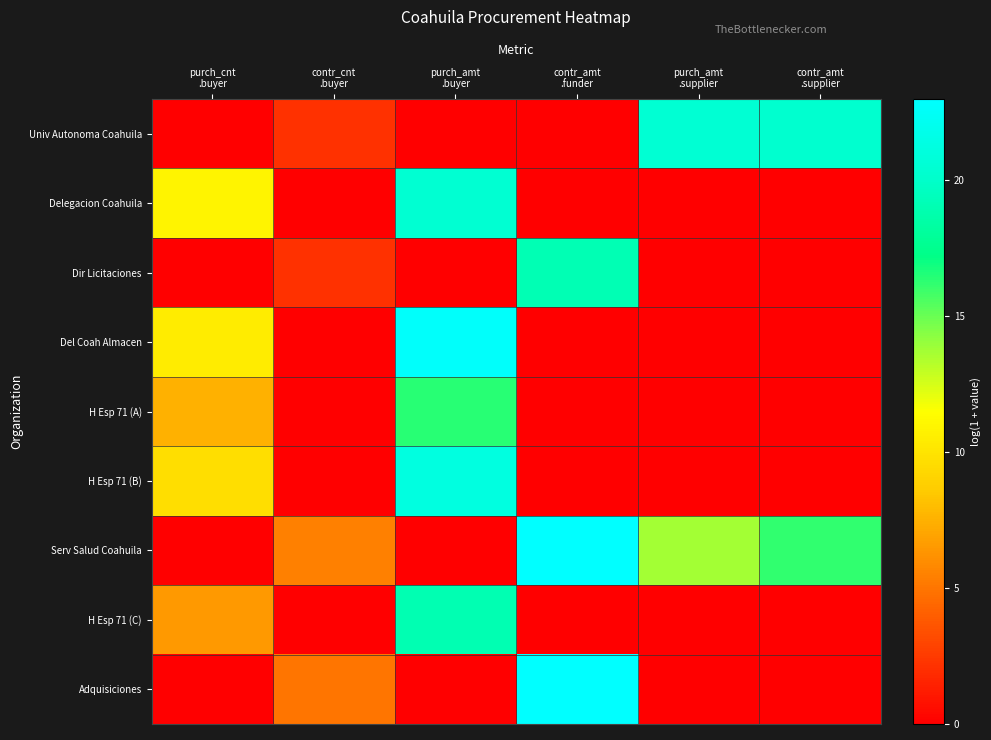

Reading left to right, list all the values displayed in this chart.

Univ Autonoma Coahuila: purch_cnt
.buyer=0.0	contr_cnt
.buyer=2.1	purch_amt
.buyer=0.0	contr_amt
.funder=0.0	purch_amt
.supplier=20.5	contr_amt
.supplier=20.3
Delegacion Coahuila: purch_cnt
.buyer=10.9	contr_cnt
.buyer=0.0	purch_amt
.buyer=20.5	contr_amt
.funder=0.0	purch_amt
.supplier=0.0	contr_amt
.supplier=0.0
Dir Licitaciones: purch_cnt
.buyer=0.0	contr_cnt
.buyer=2.1	purch_amt
.buyer=0.0	contr_amt
.funder=19.0	purch_amt
.supplier=0.0	contr_amt
.supplier=0.0
Del Coah Almacen: purch_cnt
.buyer=10.4	contr_cnt
.buyer=0.0	purch_amt
.buyer=22.7	contr_amt
.funder=0.0	purch_amt
.supplier=0.0	contr_amt
.supplier=0.0
H Esp 71 (A): purch_cnt
.buyer=7.5	contr_cnt
.buyer=0.0	purch_amt
.buyer=16.3	contr_amt
.funder=0.0	purch_amt
.supplier=0.0	contr_amt
.supplier=0.0
H Esp 71 (B): purch_cnt
.buyer=9.7	contr_cnt
.buyer=0.0	purch_amt
.buyer=21.2	contr_amt
.funder=0.0	purch_amt
.supplier=0.0	contr_amt
.supplier=0.0
Serv Salud Coahuila: purch_cnt
.buyer=0.0	contr_cnt
.buyer=5.4	purch_amt
.buyer=0.0	contr_amt
.funder=23.0	purch_amt
.supplier=13.7	contr_amt
.supplier=16.2
H Esp 71 (C): purch_cnt
.buyer=6.5	contr_cnt
.buyer=0.0	purch_amt
.buyer=19.0	contr_amt
.funder=0.0	purch_amt
.supplier=0.0	contr_amt
.supplier=0.0
Adquisiciones: purch_cnt
.buyer=0.0	contr_cnt
.buyer=5.0	purch_amt
.buyer=0.0	contr_amt
.funder=23.0	purch_amt
.supplier=0.0	contr_amt
.supplier=0.0